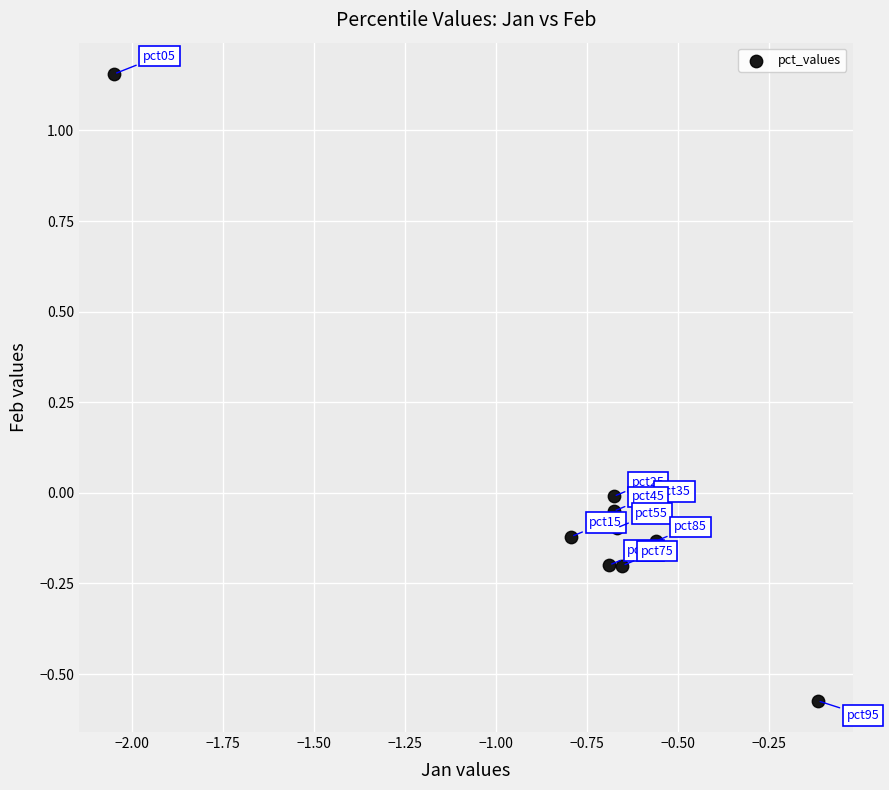

What is the range of Y values (max minus min)?

1.7